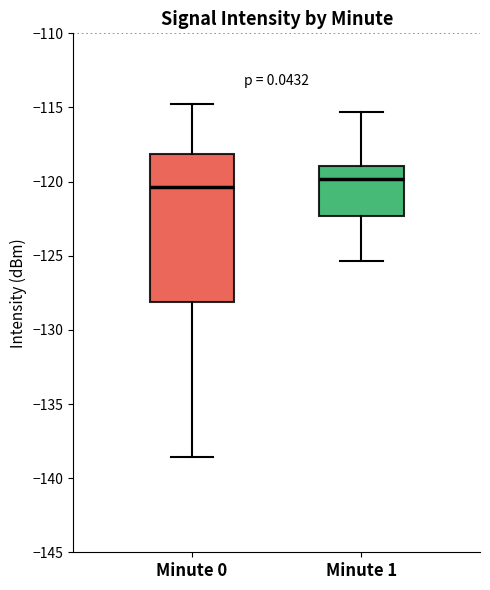

Where does the upper whisker of the box for Minute 1 end on the y-axis? The values are not printed on the chart, so give them approximately, as read against the axis.

-115.5